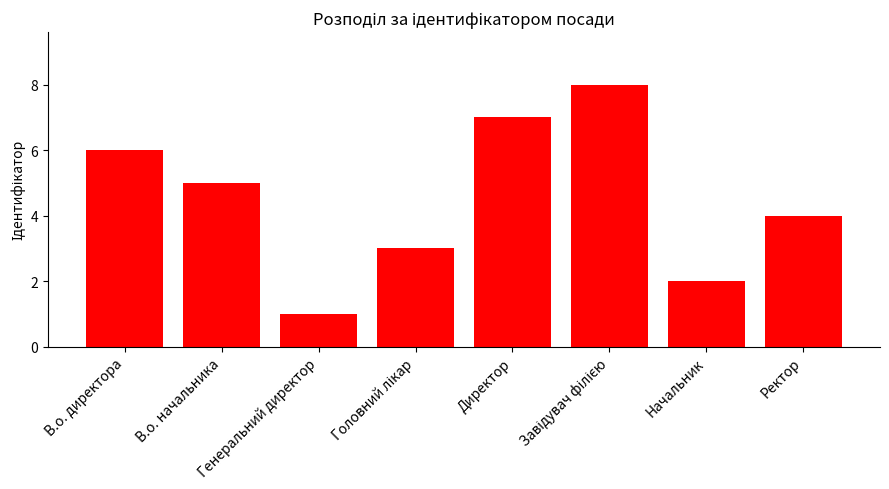

How many distinct data groups are displayed?

1